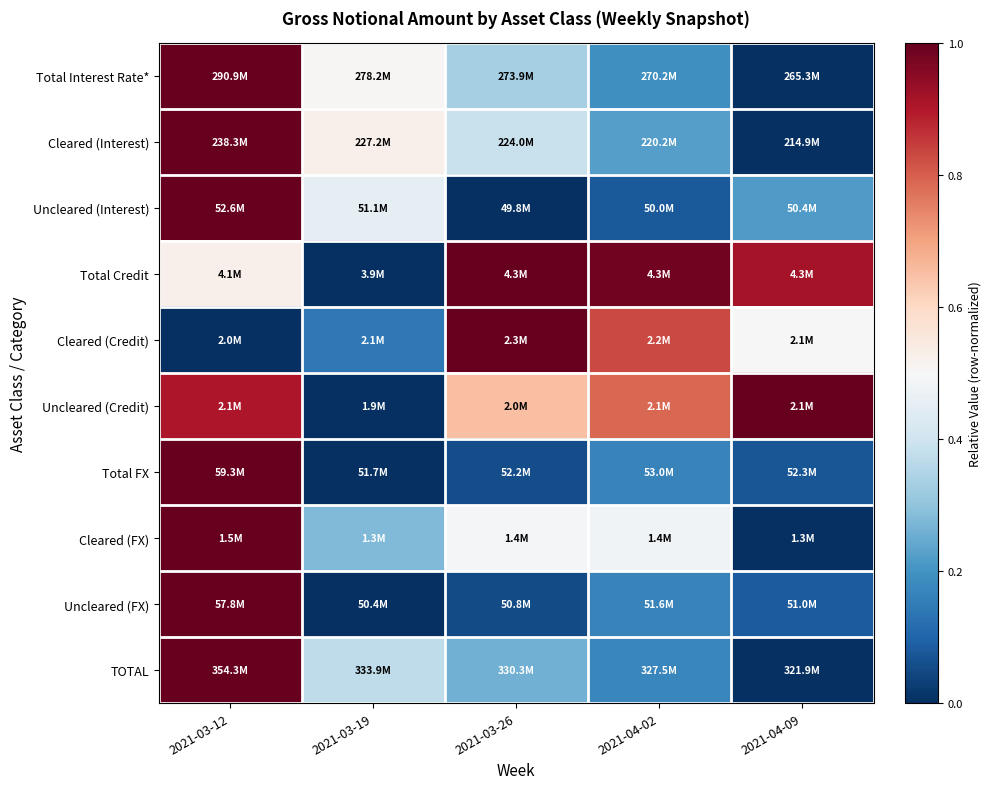

At which category does the chart reach its peak across all series?

2021-03-12